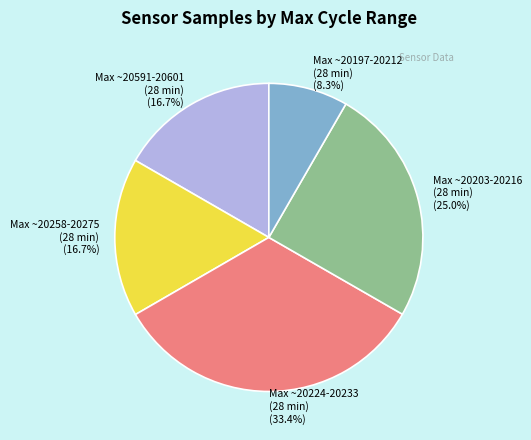

What is the ratio of the value at Max ~20203-20216 (28 min) to the value at Max ~20197-20212 (28 min)?

3.0